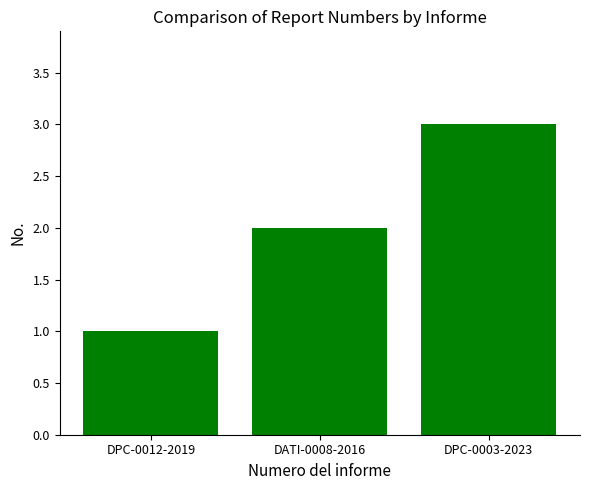

Between DATI-0008-2016 and DPC-0003-2023, which is larger?

DPC-0003-2023